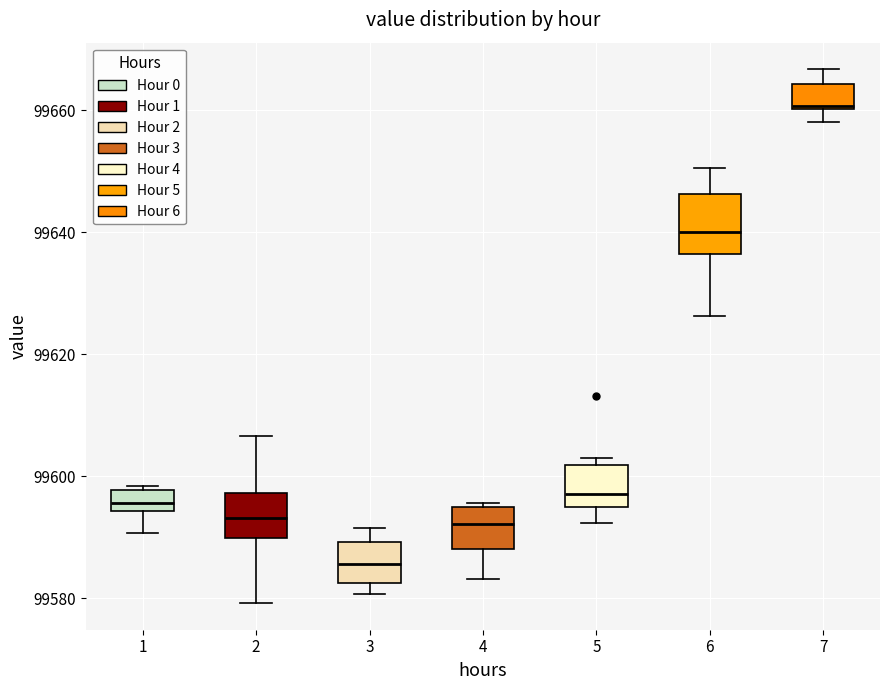

Which box is the tallest, from its lower edge to its upper edge?

6